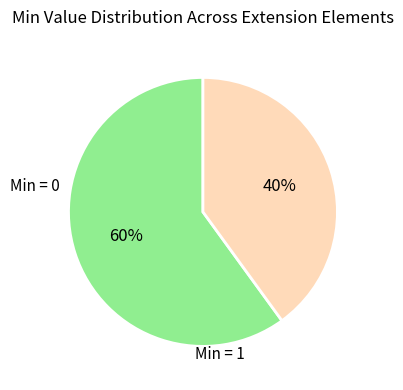

Is there a majority slice in this chart?

Yes